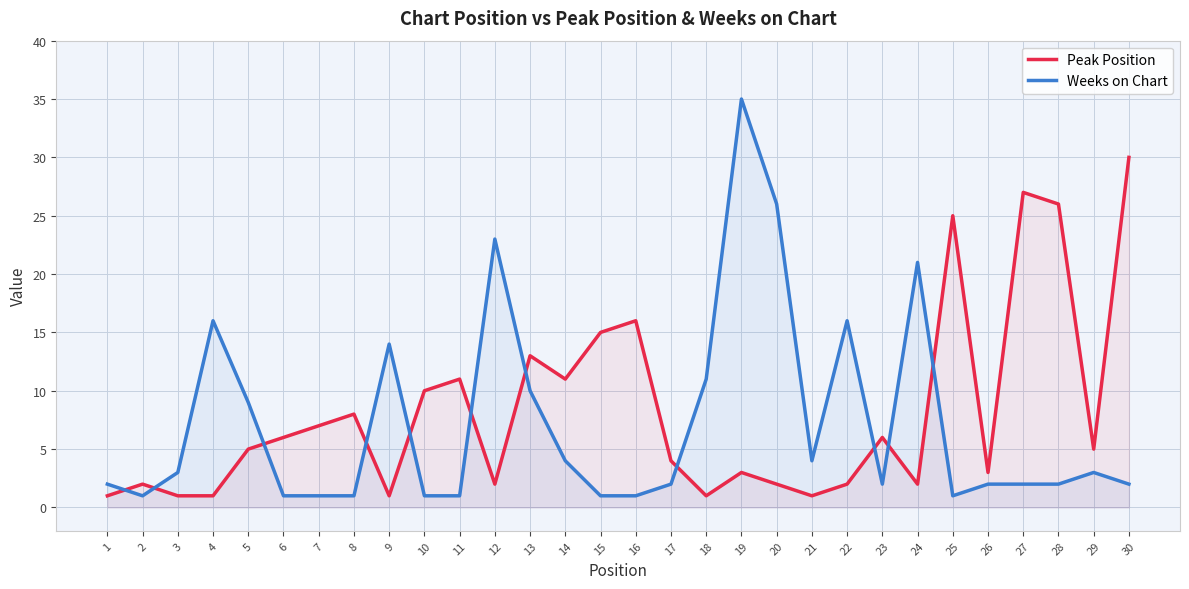

Which series has the largest range (max minus min)?

Weeks on Chart